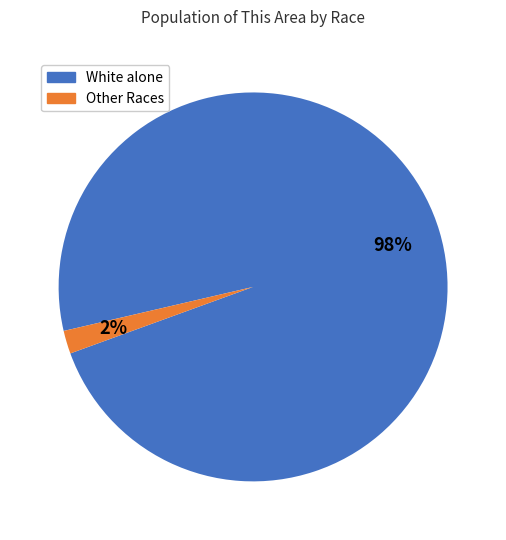

To the nearest percent, what is the average slice percentage?

50%